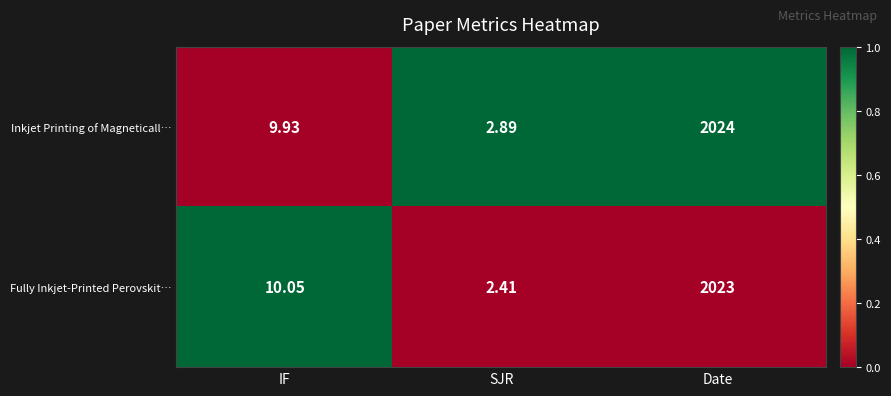

Between IF and SJR, which series saw the biggest shift?

Fully Inkjet‑Printed Perovskit…